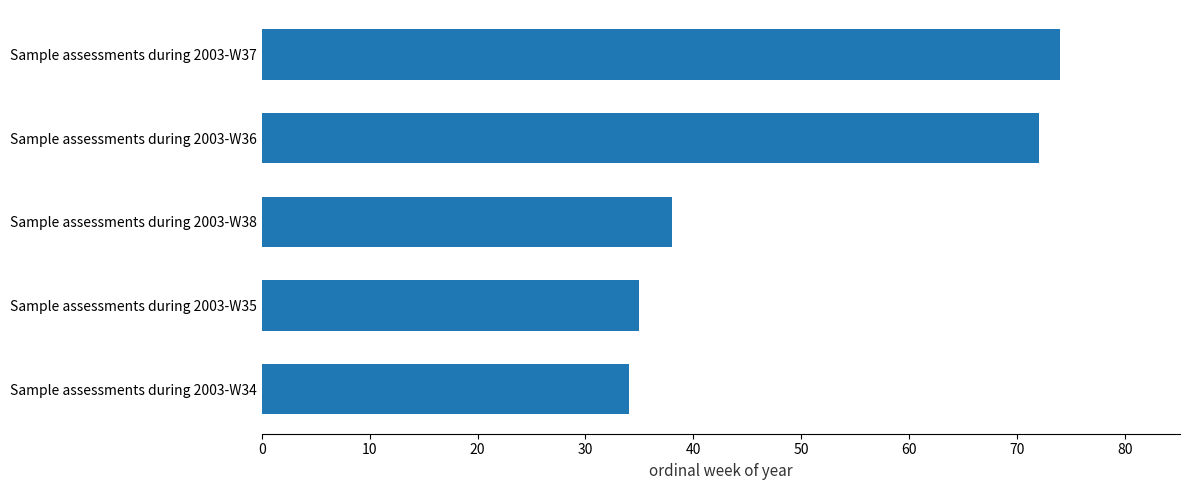

What is the difference between the maximum and second lowest values?

39